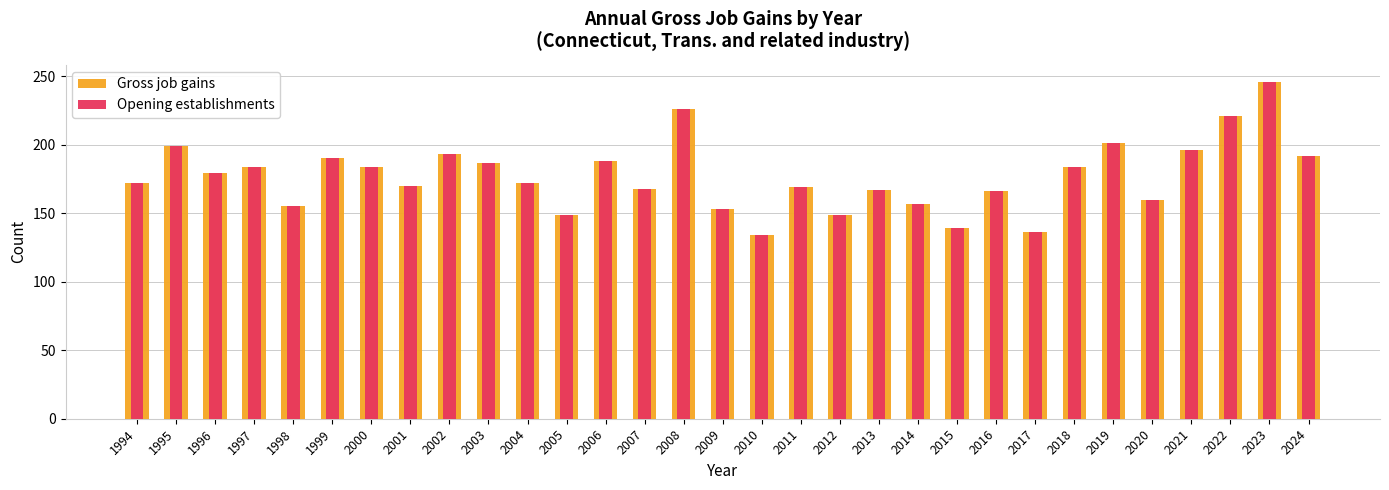

The Opening establishments series shows 266 at 2007. True or false?

False